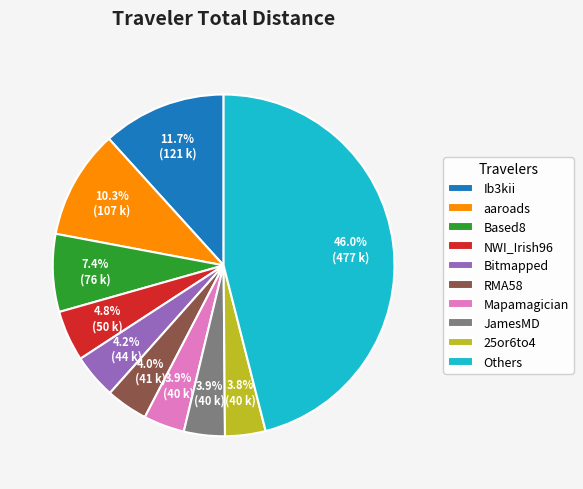

How many slices are in this pie chart?

10